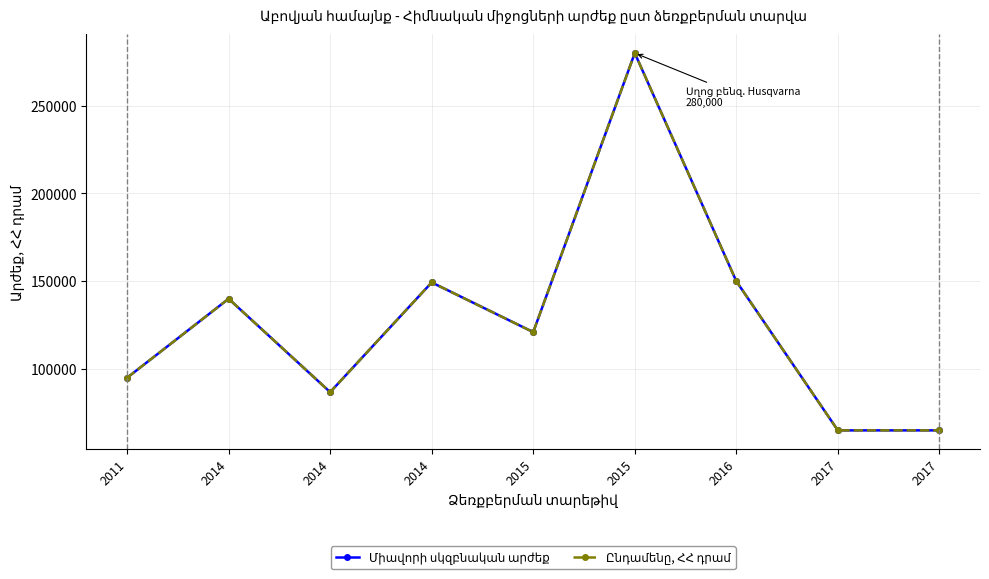

Does the chart have visible grid lines?

Yes